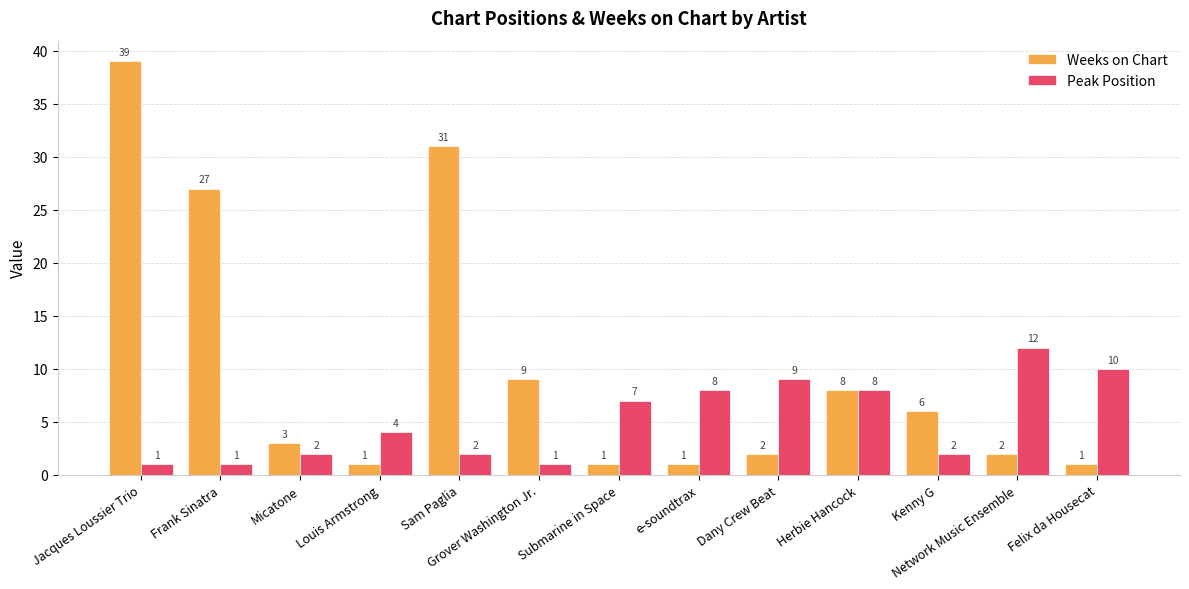

Which category has the highest value across all series?

Jacques Loussier Trio